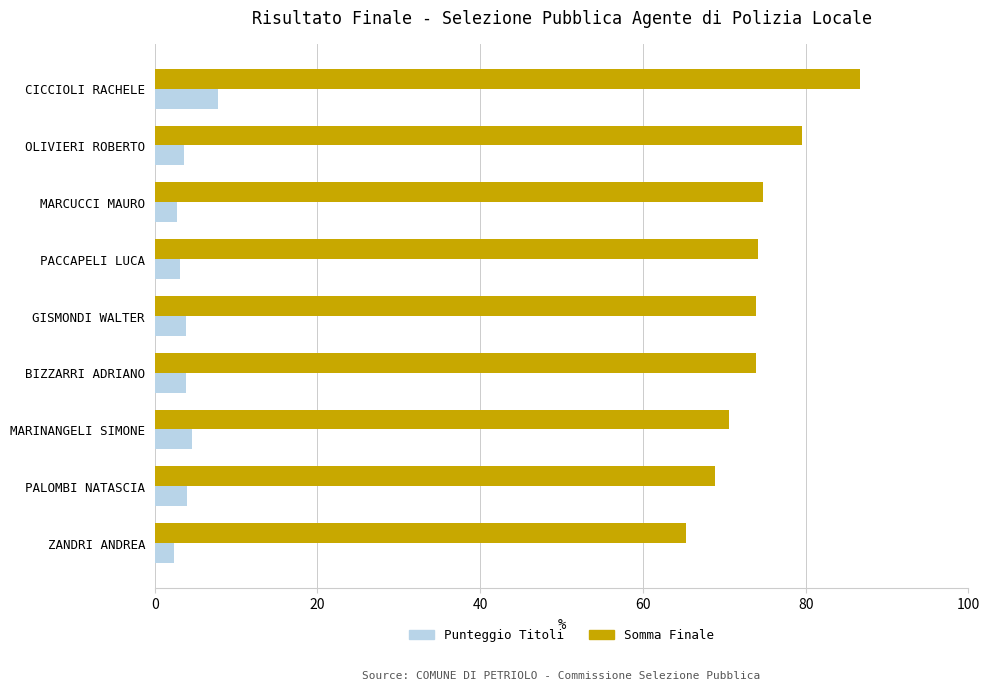

What is the difference between the Somma Finale values at OLIVIERI ROBERTO and MARINANGELI SIMONE?

9.0